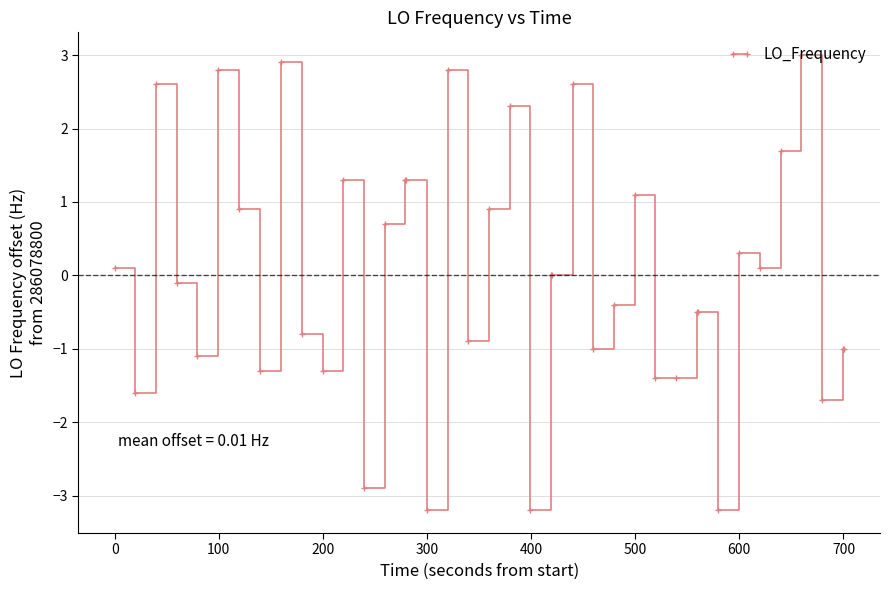

Does the chart have visible grid lines?

Yes